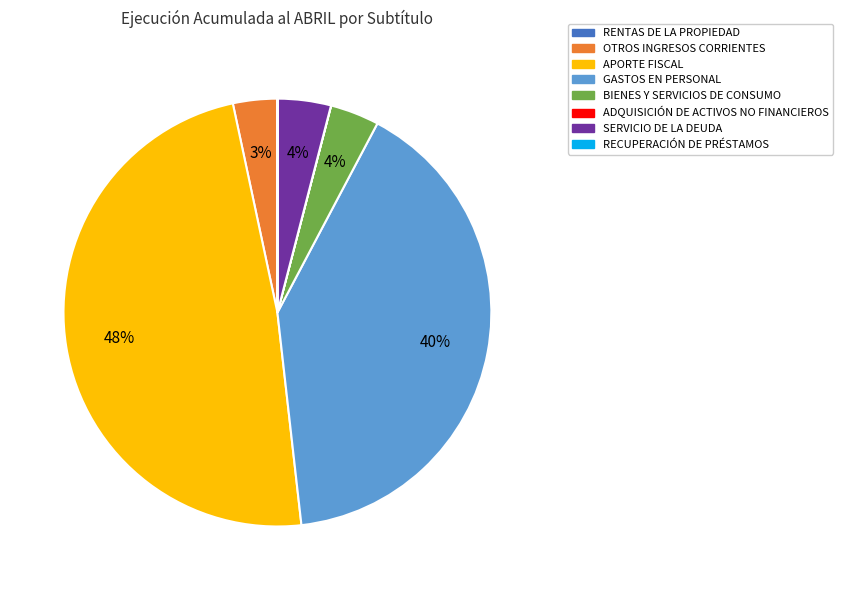

Is it true that BIENES Y SERVICIOS DE CONSUMO is 4% of the pie?

True